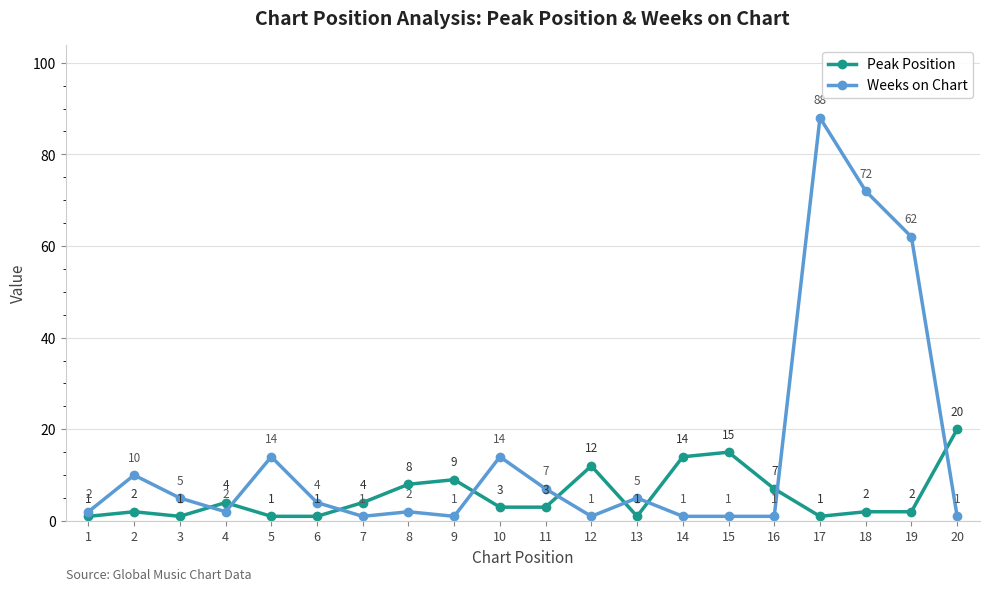

Which series ends up on top after the final intersection of Peak Position and Weeks on Chart?

Peak Position